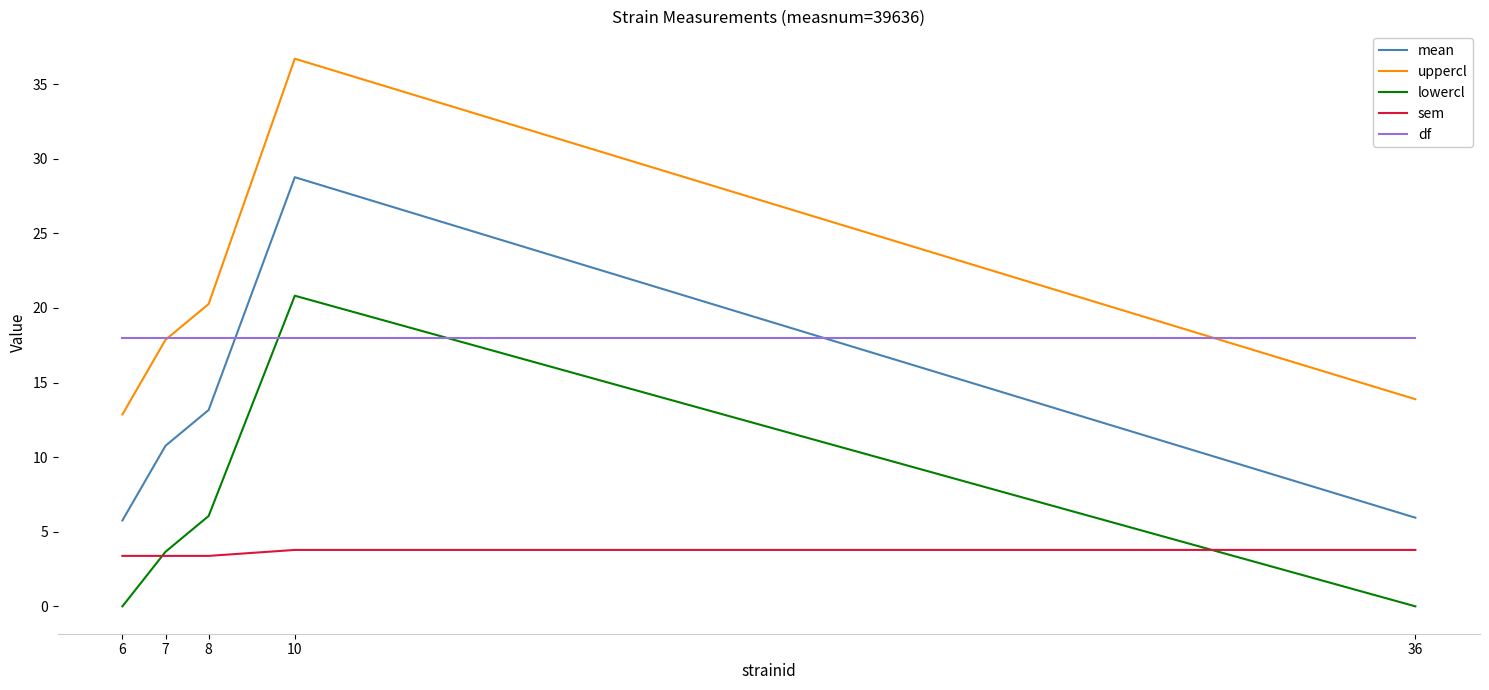

Does the chart display data point markers on the line(s)?

No